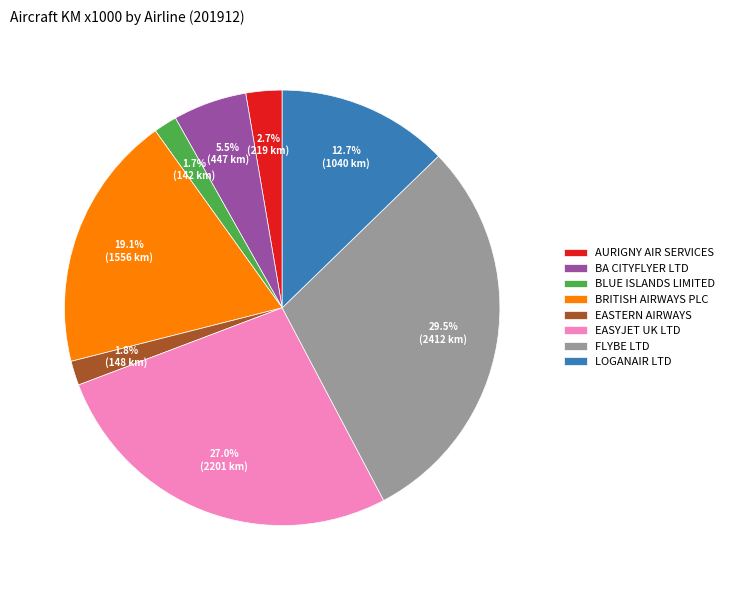

Is AURIGNY AIR SERVICES the majority of the pie?

No